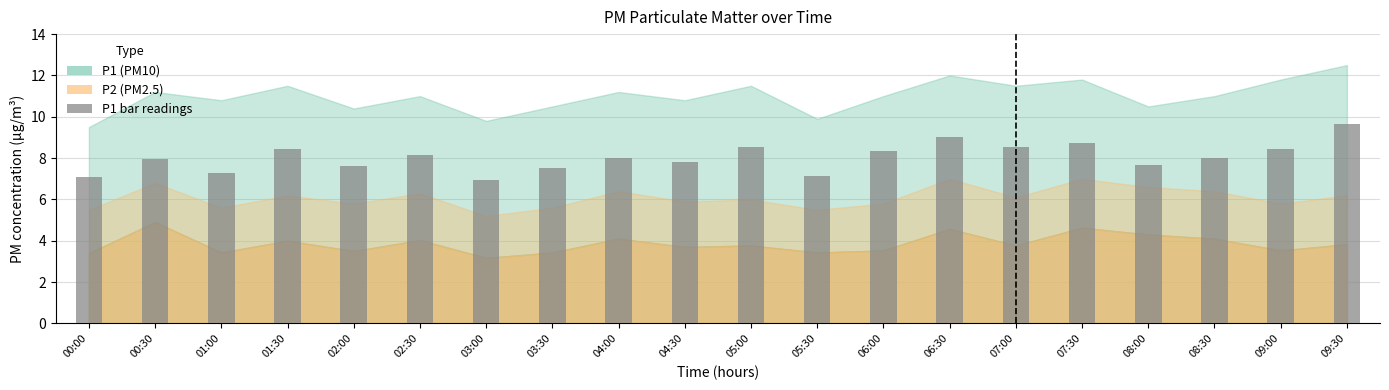

What is the label of the 17th bar from the right?

01:30